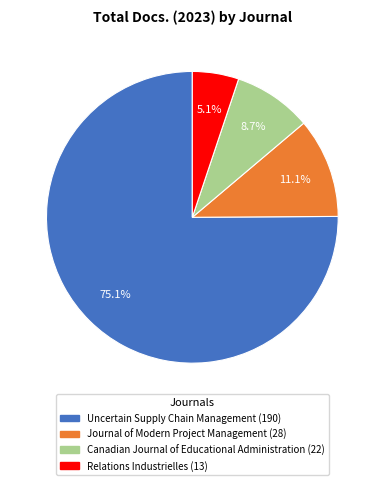

Rank the categories by value from lowest to highest.

Relations Industrielles, Canadian Journal of Educational Administration, Journal of Modern Project Management, Uncertain Supply Chain Management